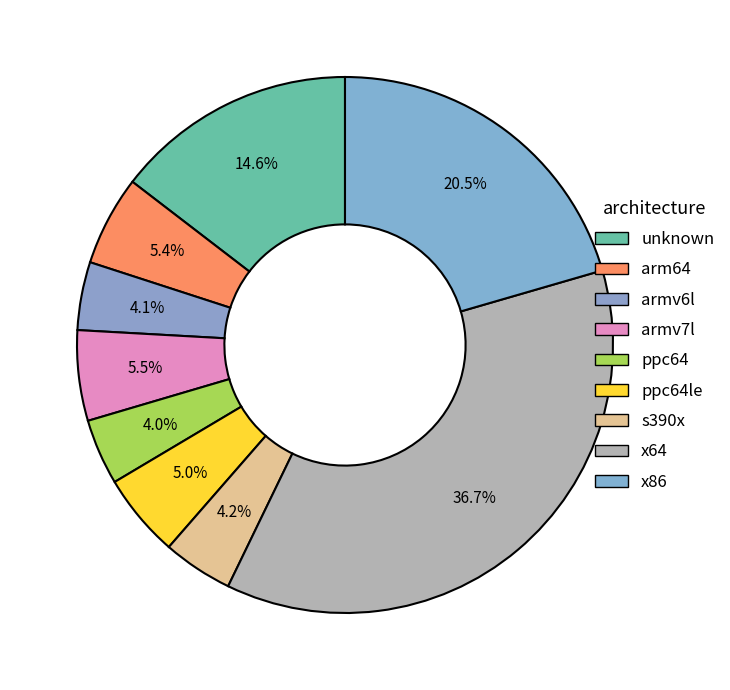

How many slices are in this pie chart?

9